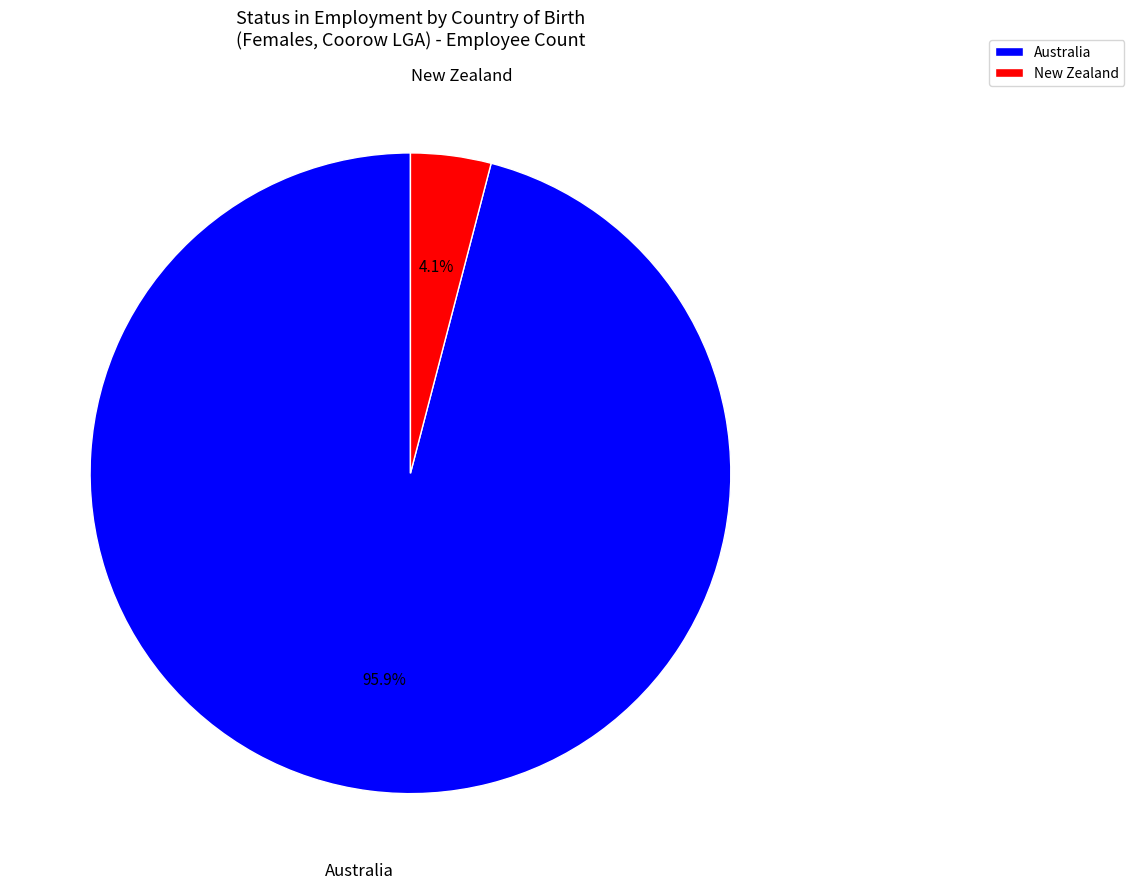

The New Zealand slice represents 4% of the pie. True or false?

True